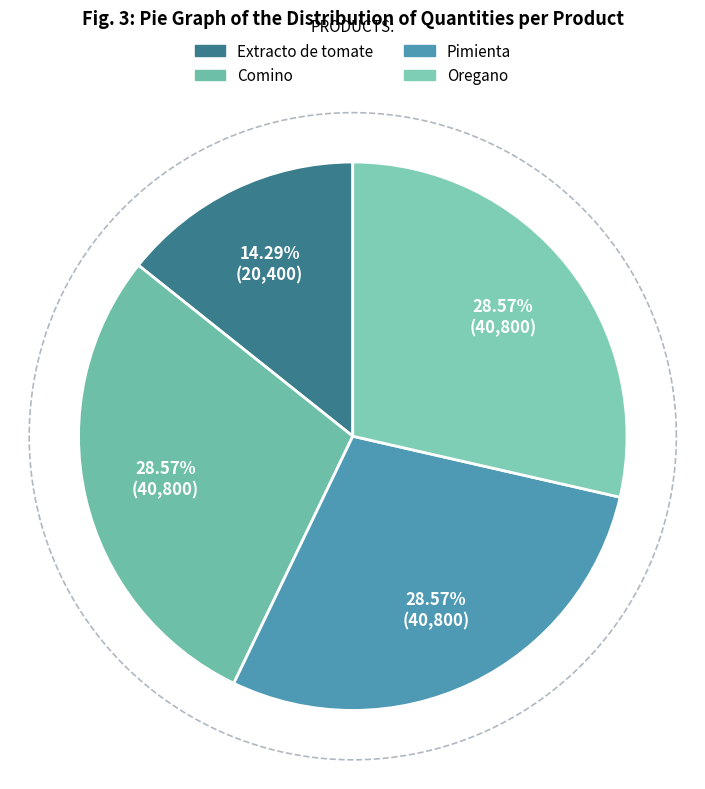

What percentage is the Pimienta slice, to the nearest percent?

29%